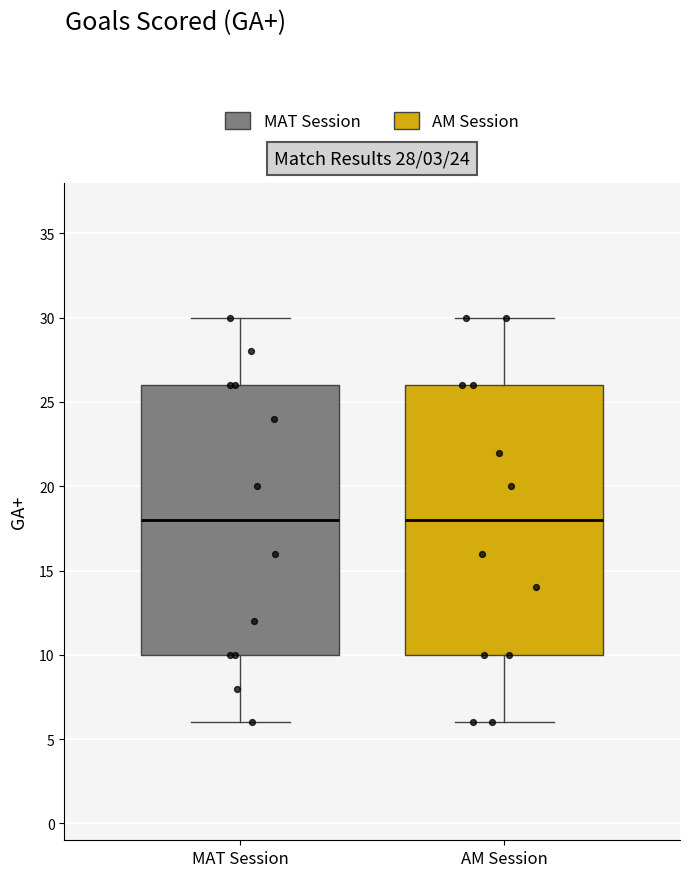

Reading left to right, transcribe this box plot: for each box, give where its median line is, the range the box spans, and where its two whiskers end, as read against the y-axis. The values are not printed on the chart, so give them approximately, as read against the axis.

MAT Session: median 18, box 10 to 26, whiskers 6 to 30
AM Session: median 18, box 10 to 26, whiskers 6 to 30